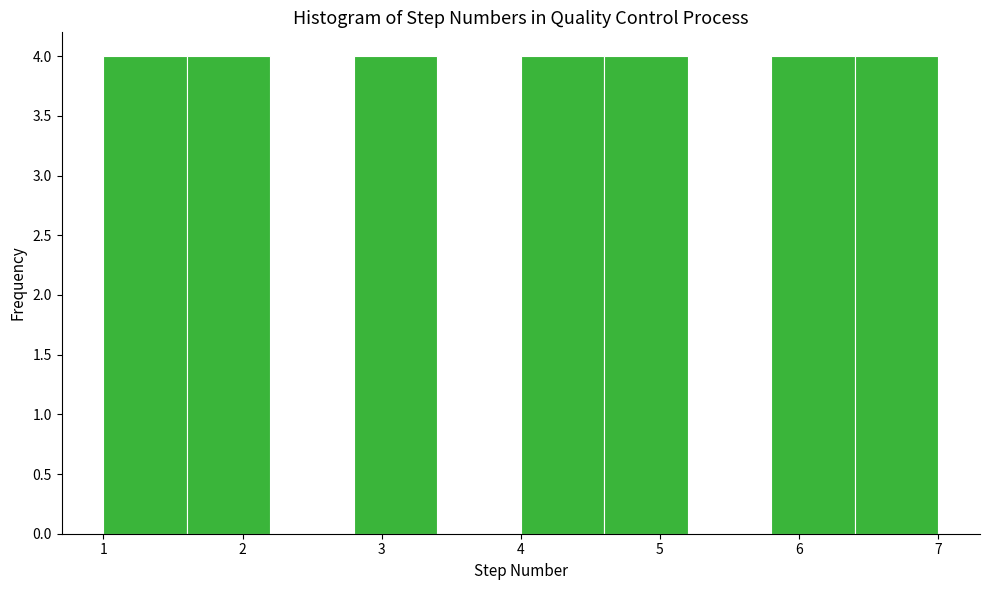

Reading left to right, transcribe this chart: for each bar, give the range it covers on the x-axis and its height. The values are not printed on the chart, so give them approximately, as read against the axis.

1.0 to 1.6: 4
1.6 to 2.2: 4
2.2 to 2.8: 0
2.8 to 3.4: 4
3.4 to 4.0: 0
4.0 to 4.6: 4
4.6 to 5.2: 4
5.2 to 5.8: 0
5.8 to 6.4: 4
6.4 to 7.0: 4